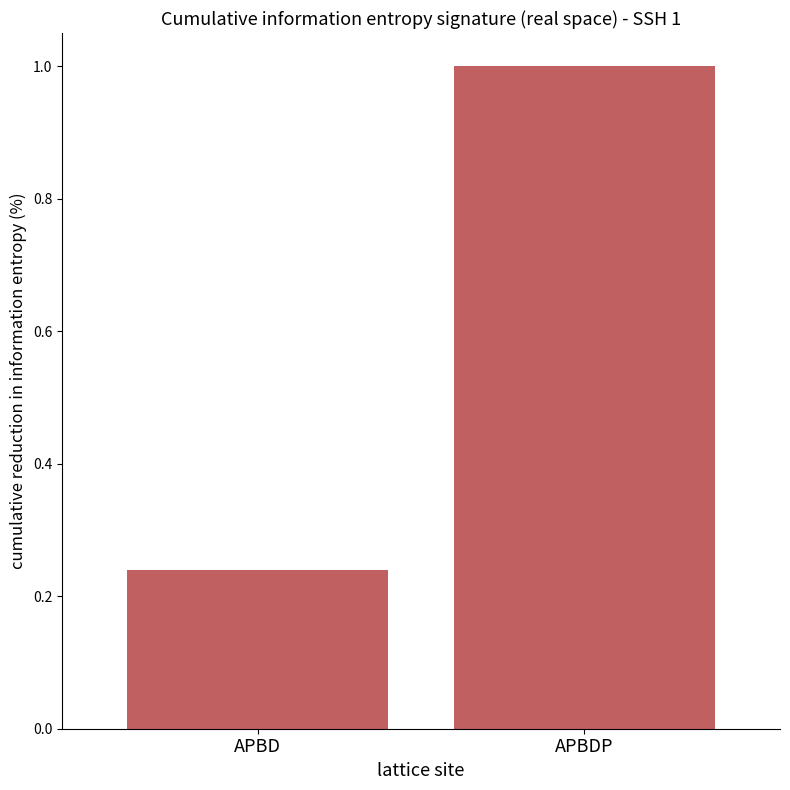

What is the sum of all values?

1.2